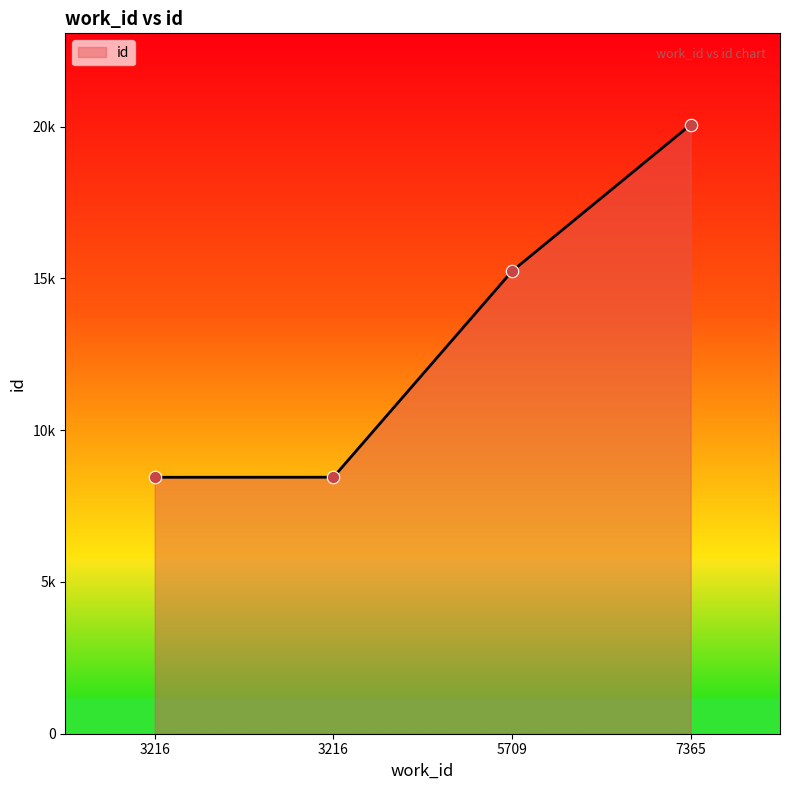

Which has a higher value, 3216 or 5709?

5709